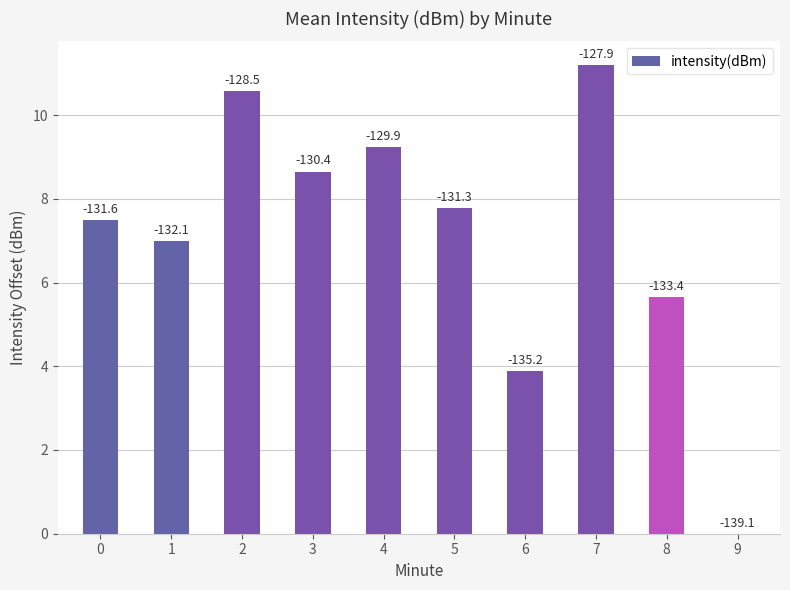

Rank the categories by value from highest to lowest.

7, 2, 4, 3, 5, 0, 1, 8, 6, 9